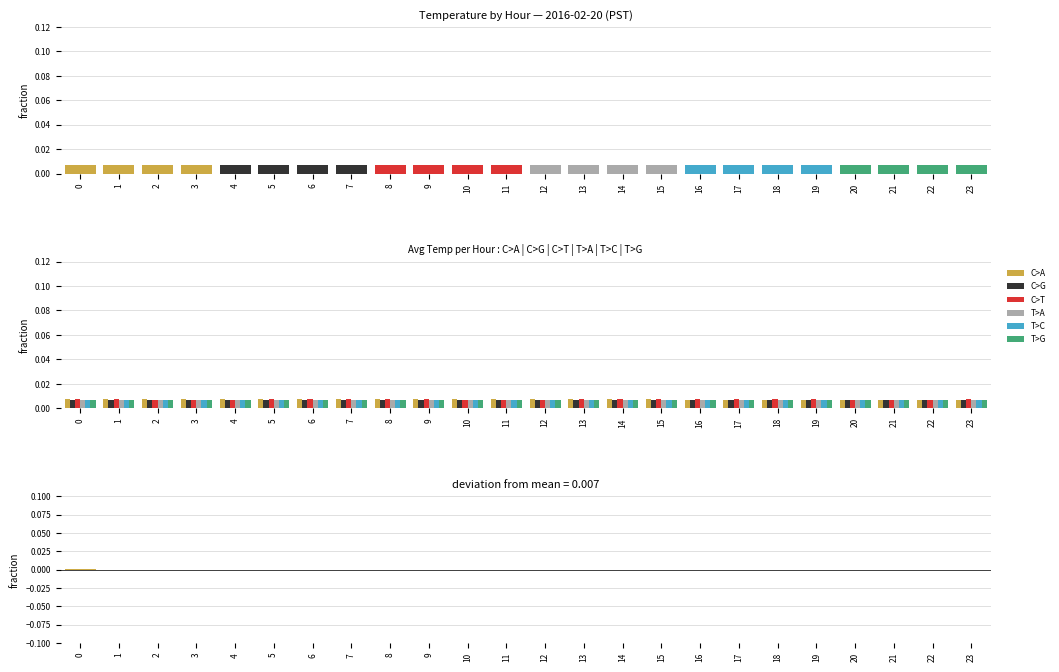

Between 2 and 11, which series saw the biggest shift?

C>A